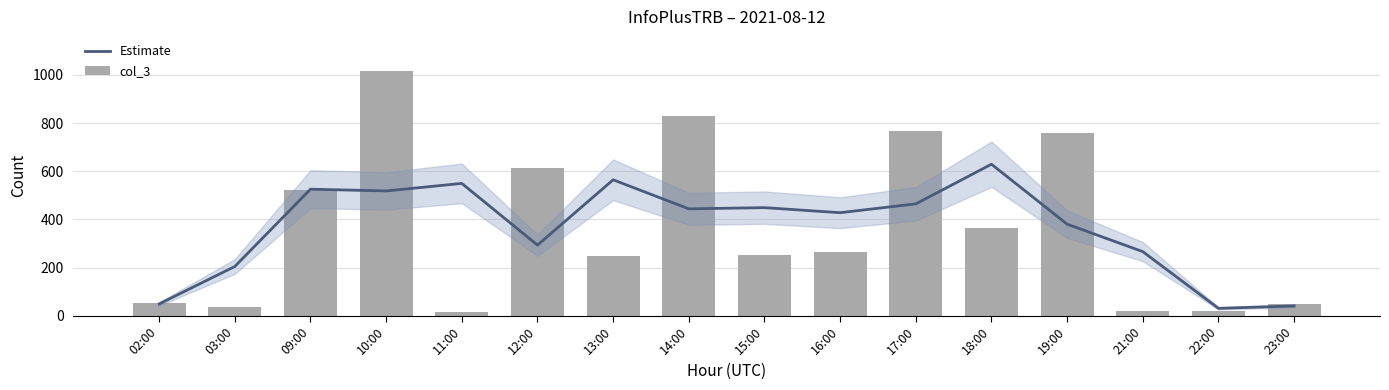

What is the label of the 11th bar from the left?

17:00